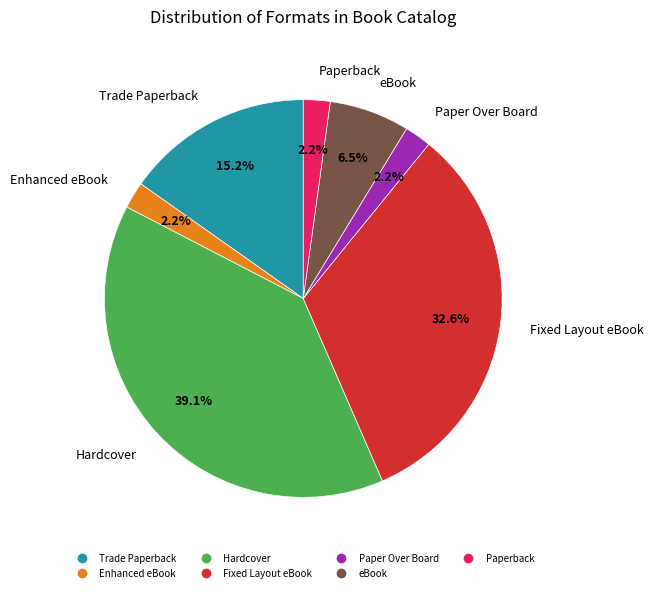

Does Fixed Layout eBook represent more than half of the total?

No